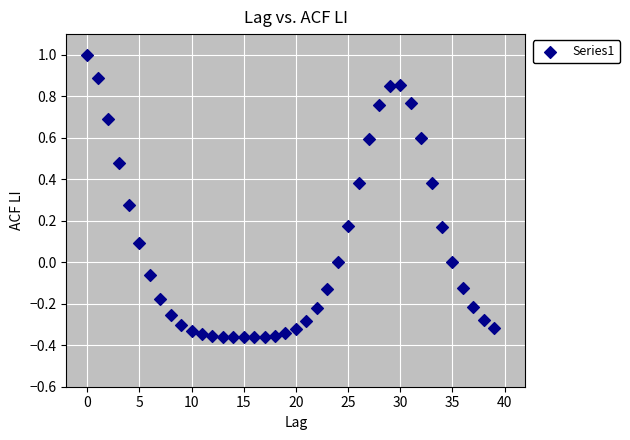

What is the range of Y values (max minus min)?

1.4